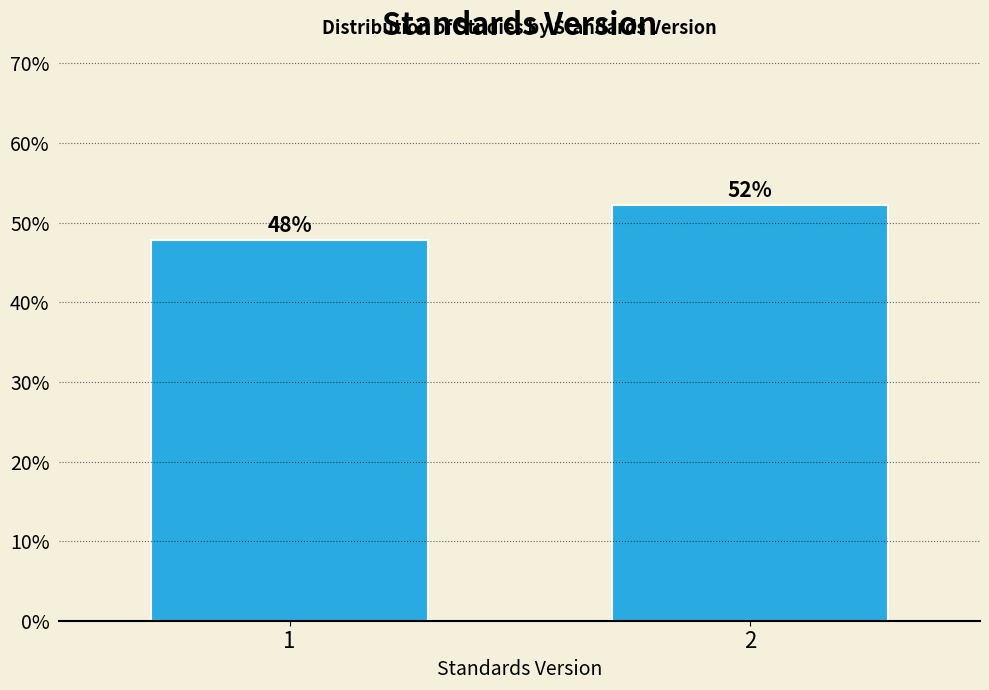

Does the chart contain any negative values?

No